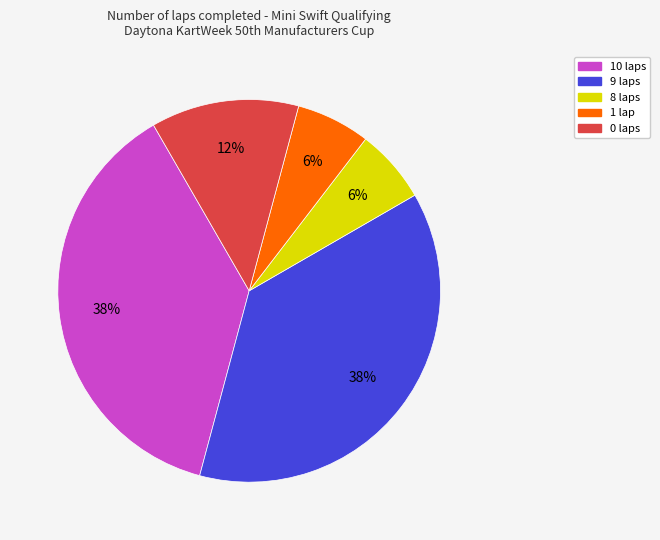

Does any single category account for the majority?

No